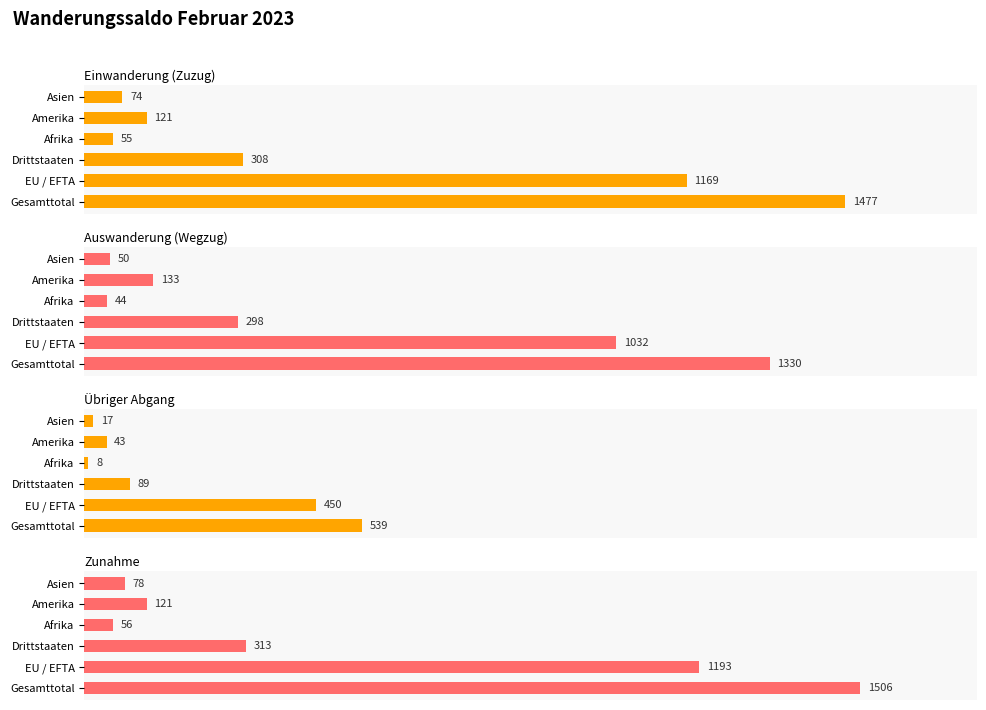

What is the lowest value of the Einwanderung (Zuzug) series?

55